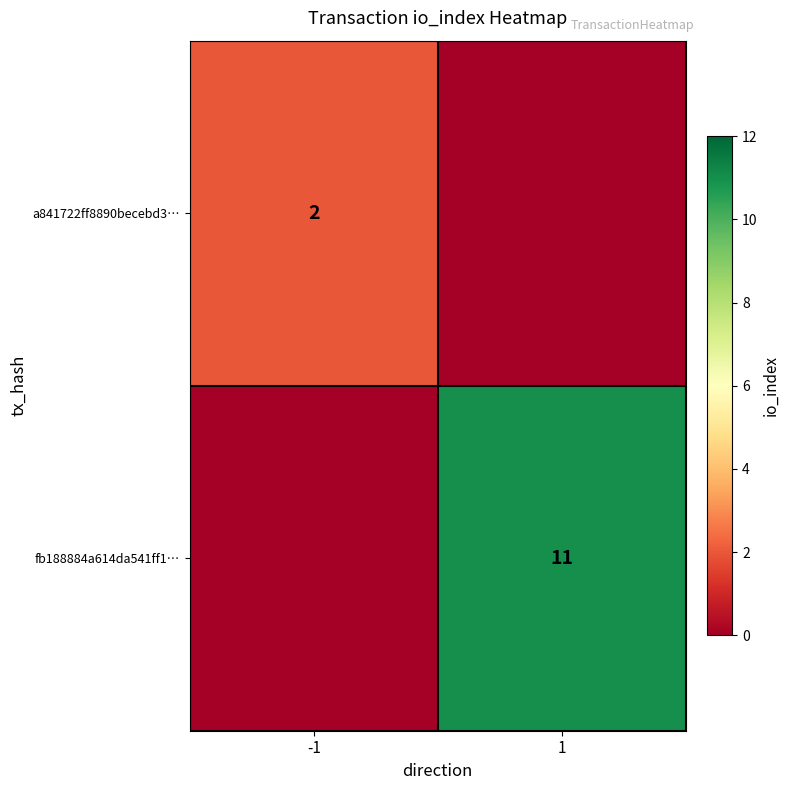

True or false: a841722ff8890becebd3… has a value of 3 at -1.

False